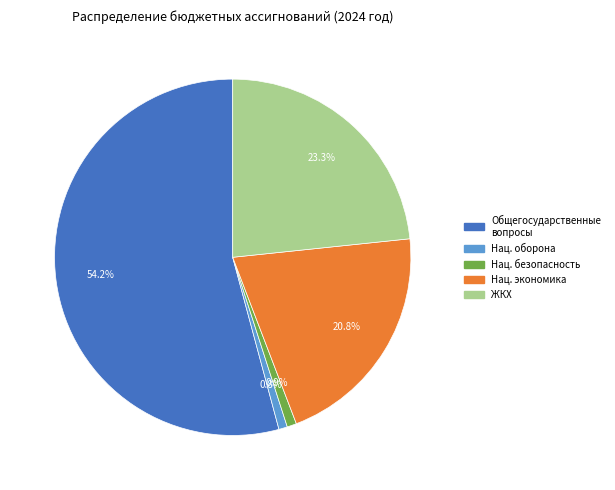

Is the sum of ЖКХ and Нац. безопасность greater than half?

No